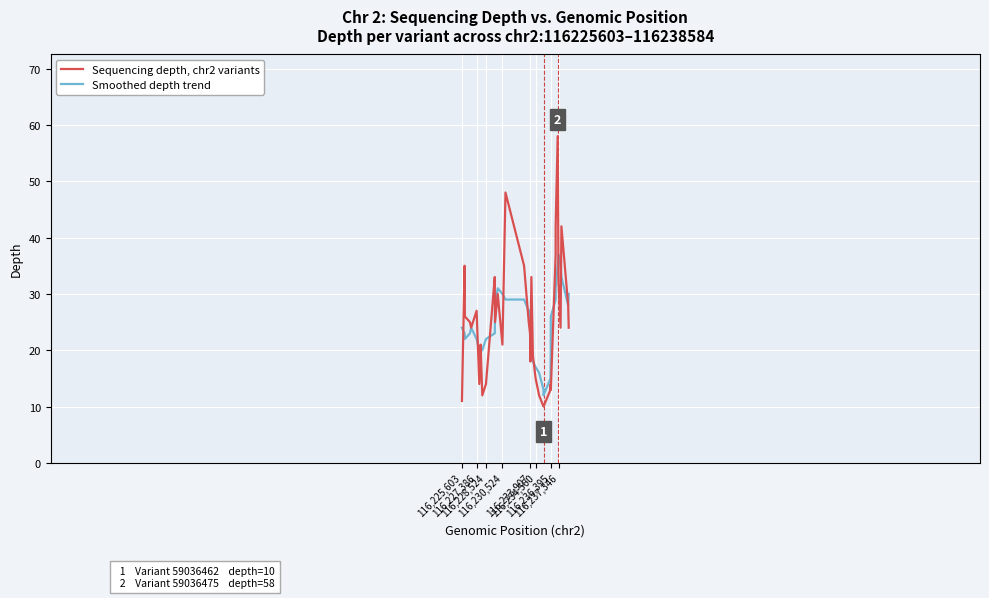

Is it true that Smoothed depth trend equals 15 at 116,230,524?

False